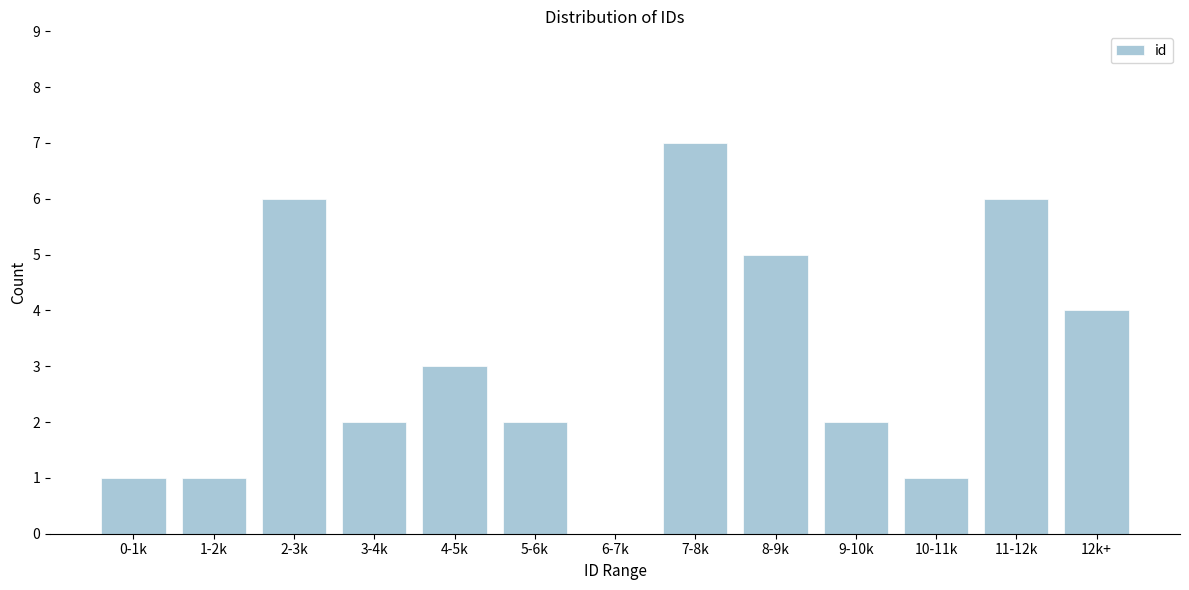

Which label corresponds to the largest value in the chart?

7-8k